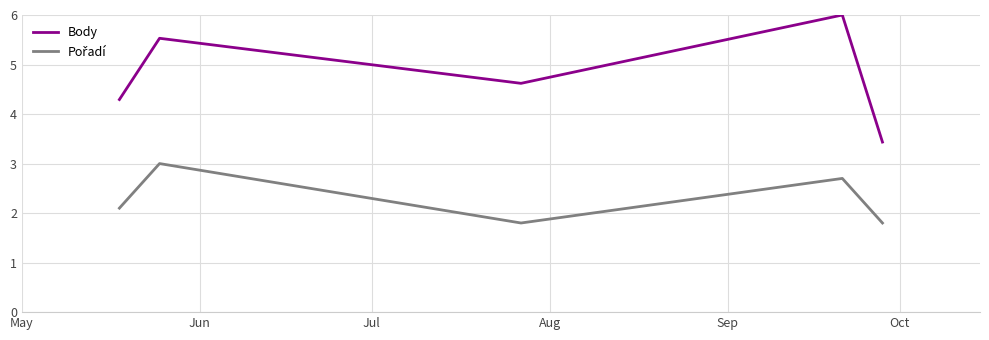

What is the difference between the maximum and second lowest values in the Body series?

1.7